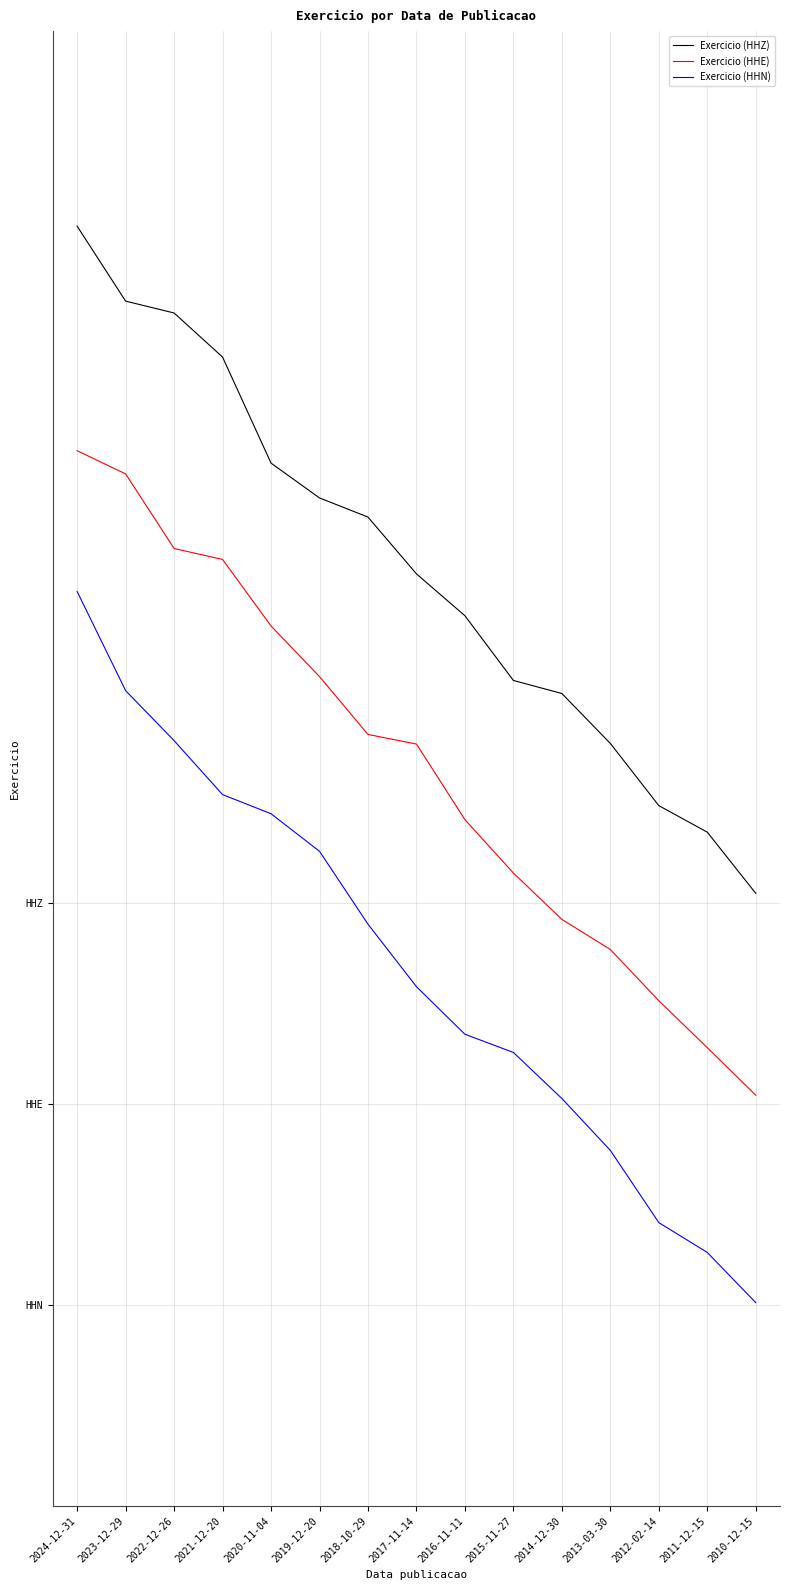

What is the sum of the Exercicio (HHN) values at 2018-10-29 and 2017-11-14?

0.4